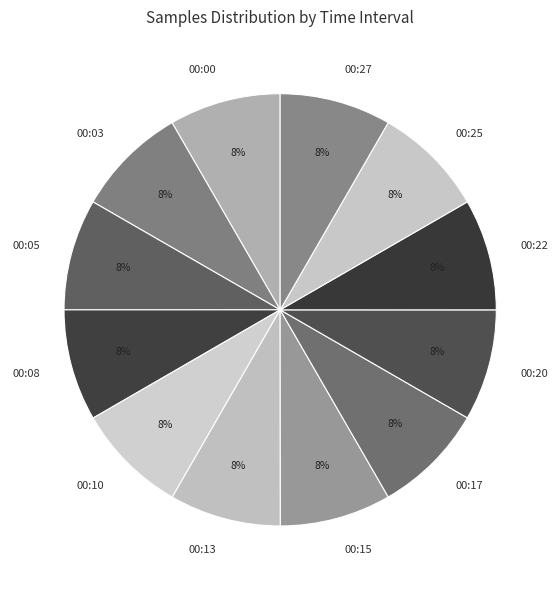

Is 00:08 the majority of the pie?

No